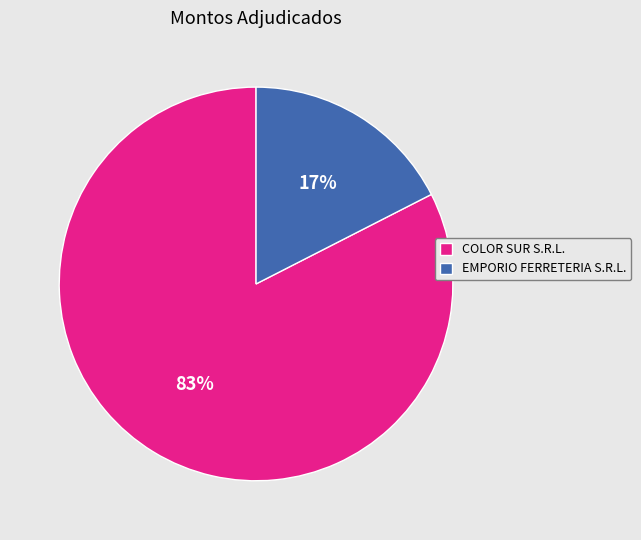

To the nearest percent, what portion does EMPORIO FERRETERIA S.R.L. represent?

17%